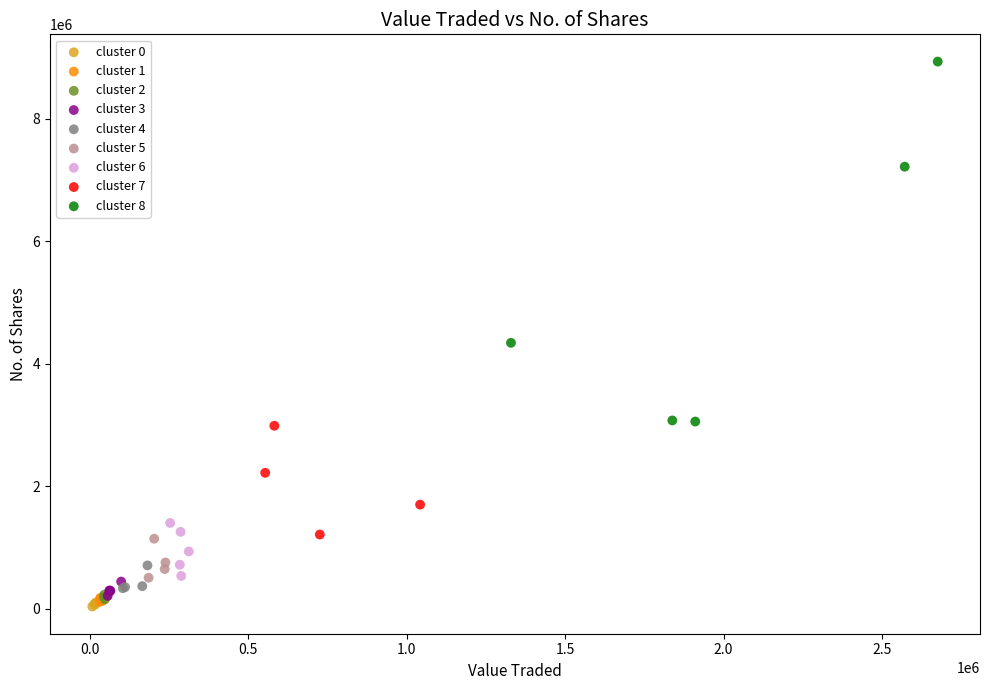

What are all the series names shown in the legend?

cluster 0, cluster 1, cluster 2, cluster 3, cluster 4, cluster 5, cluster 6, cluster 7, cluster 8